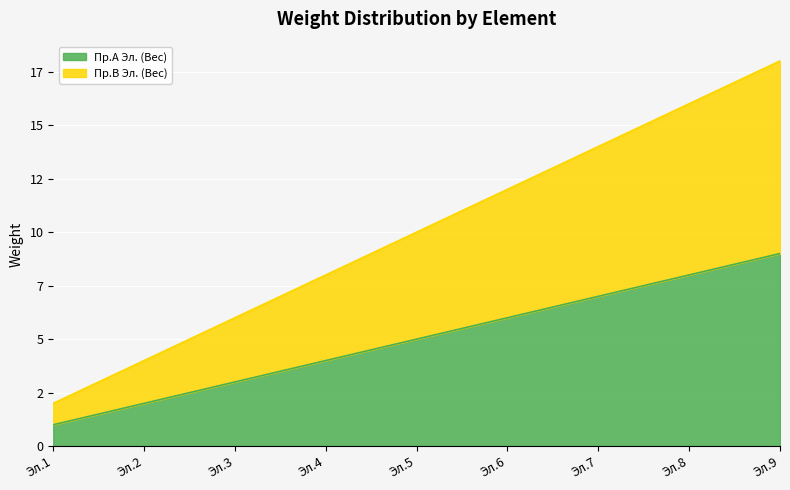

List the series in order of their overall mean, lowest first.

Пр.А Эл. (Вес), Пр.B Эл. (Вес)